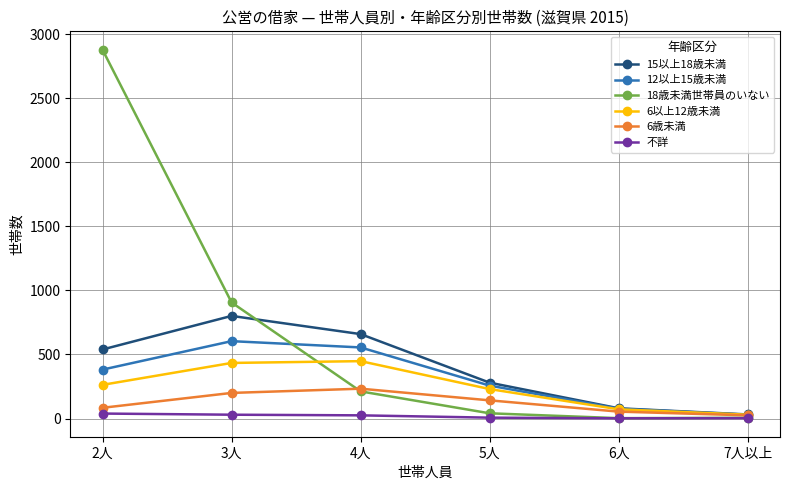

Count the number of categories in the chart.

6